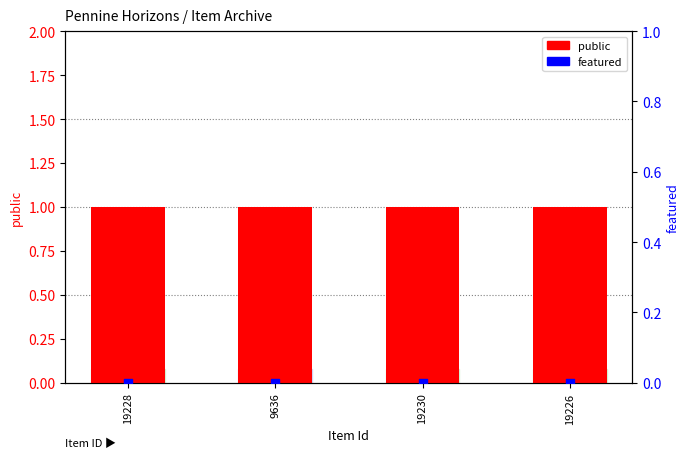

Is the value of featured at 9636 greater than the value of public at 9636?

No